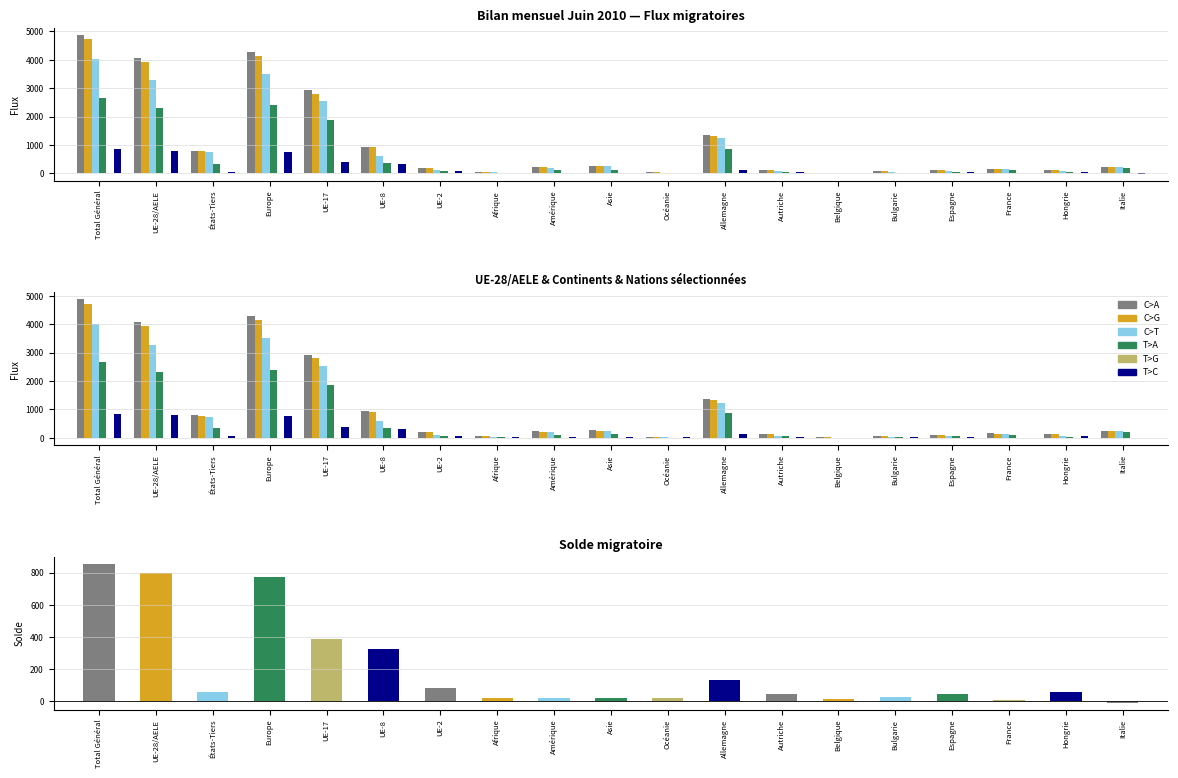

At which category is the sum across all series the highest?

Total Général